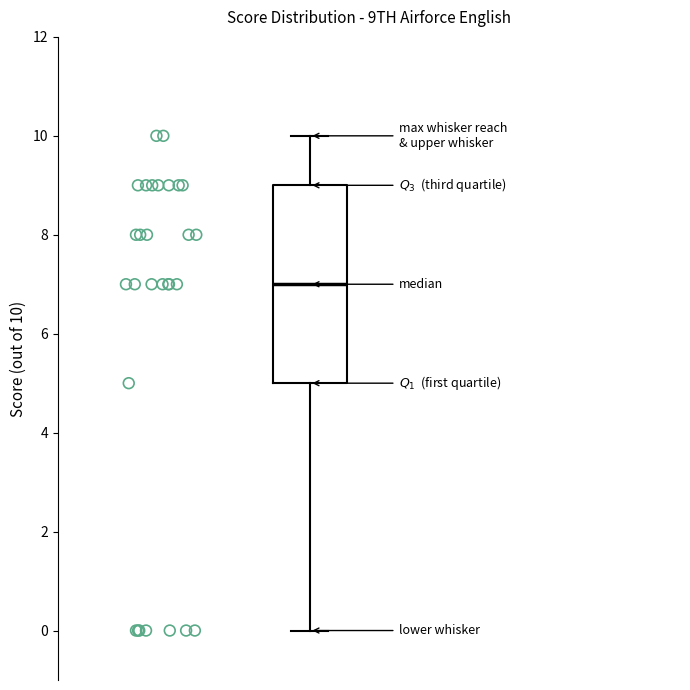

Where does the lower whisker of the box end on the y-axis? The values are not printed on the chart, so give them approximately, as read against the axis.

0